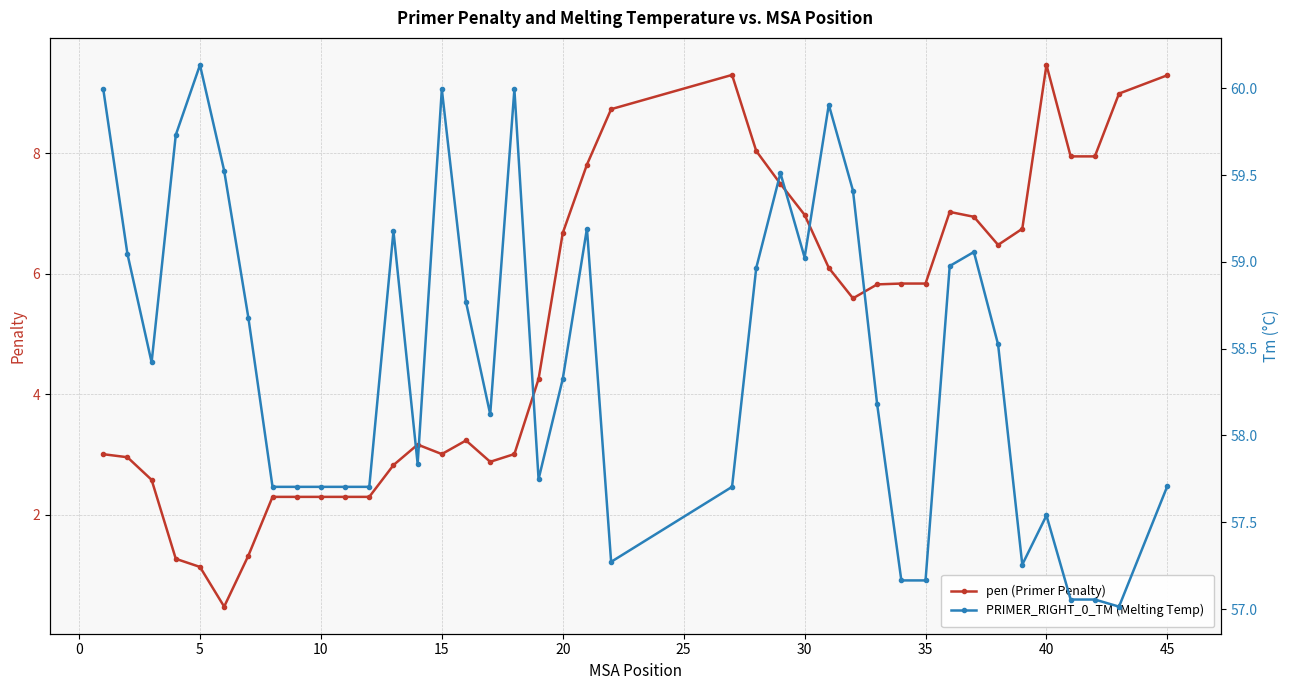

How many interior local valleys does the pen (Primer Penalty) series have?

5